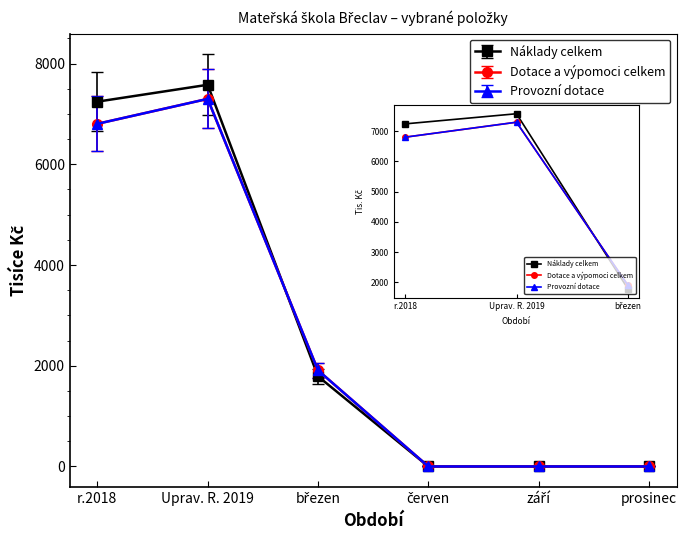

Is this an area chart (filled region under the line)?

No